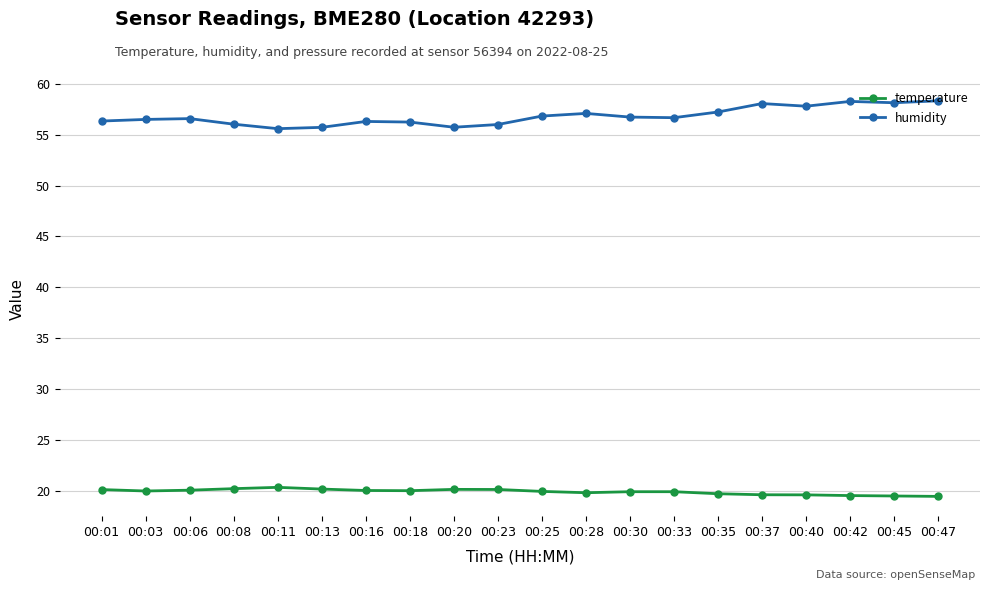

What is the sum of all humidity values?

1136.2